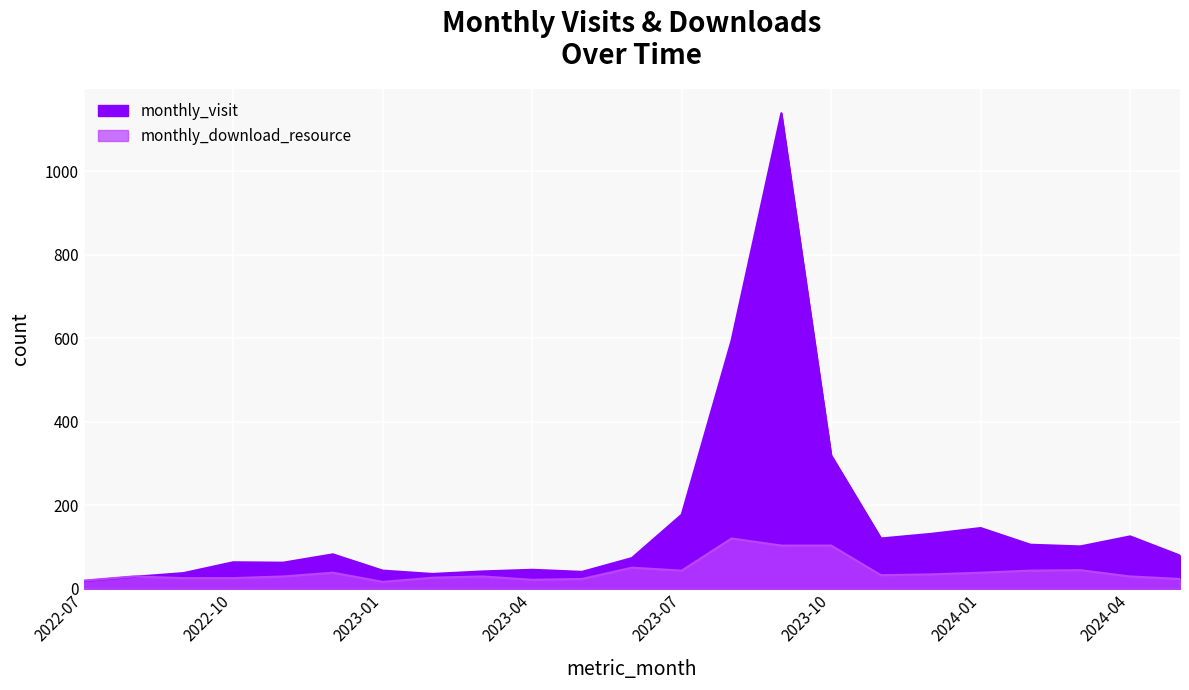

Reading left to right, list all the values displayed in this chart.

monthly_visit: 2022-07=18	2022-08=28	2022-09=37	2022-10=63	2022-11=62	2022-12=82	2023-01=43	2023-02=35	2023-03=41	2023-04=45	2023-05=40	2023-06=73	2023-07=177	2023-08=594	2023-09=1139	2023-10=319	2023-11=120	2023-12=131	2024-01=145	2024-02=105	2024-03=101	2024-04=125	2024-05=79
monthly_download_resource: 2022-07=19	2022-08=29	2022-09=25	2022-10=25	2022-11=29	2022-12=38	2023-01=16	2023-02=26	2023-03=29	2023-04=21	2023-05=23	2023-06=50	2023-07=43	2023-08=120	2023-09=103	2023-10=103	2023-11=32	2023-12=34	2024-01=38	2024-02=43	2024-03=44	2024-04=29	2024-05=23